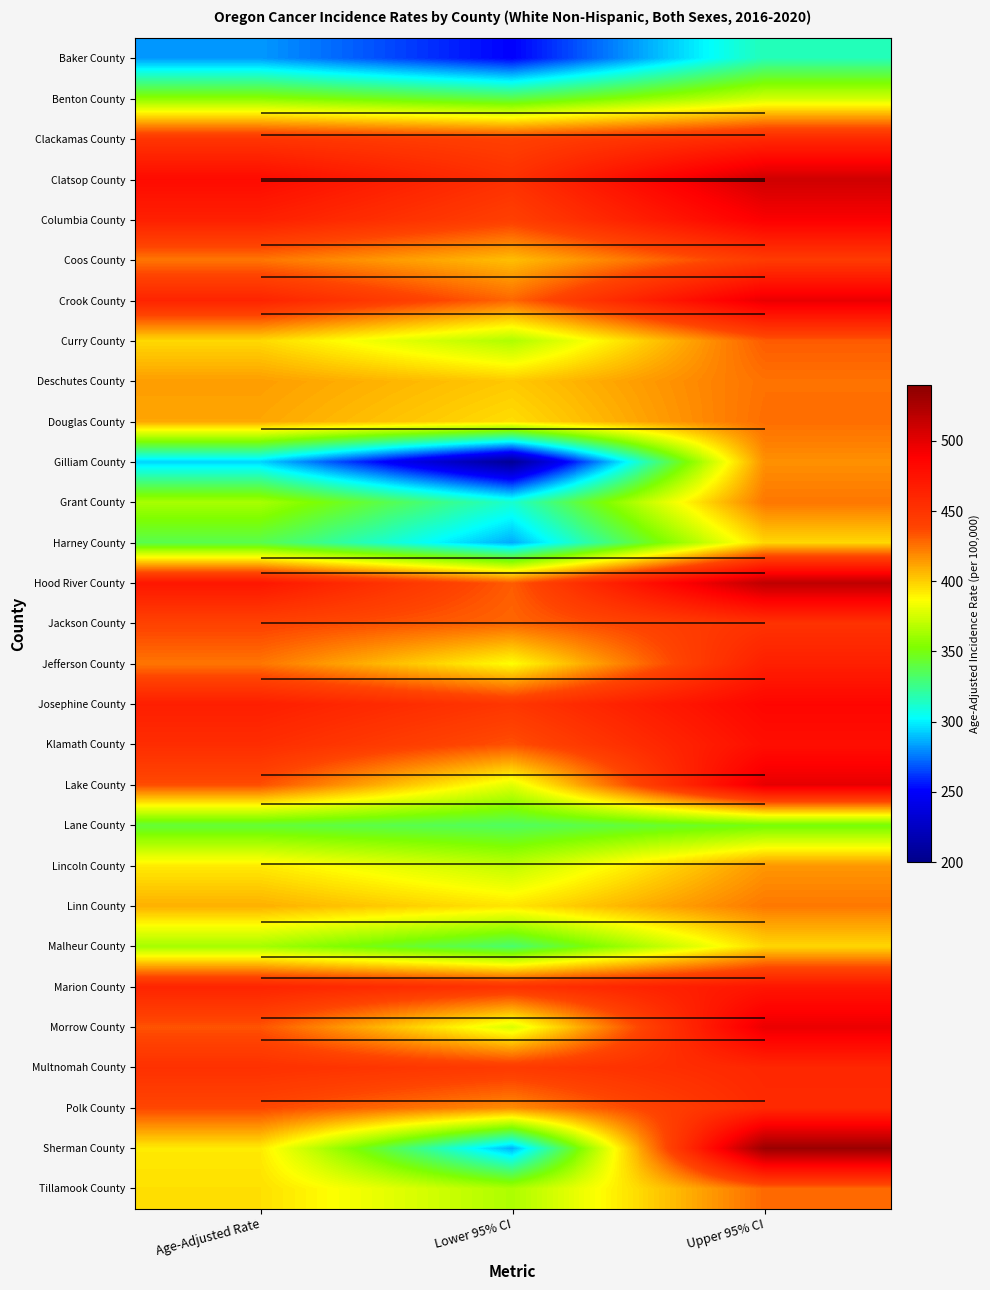

How many data points in Sherman County are above 392?

2